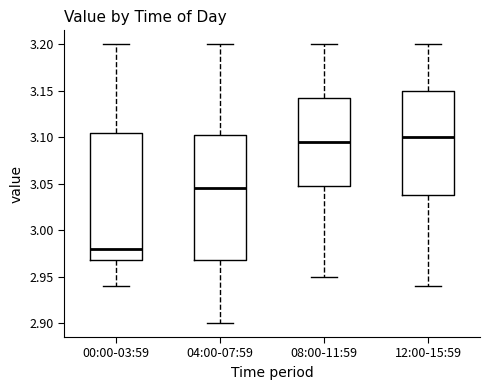

Reading left to right, read every box against the y-axis: the position of its median line, the range the box covers, and the ends of its whiskers. The values are not printed on the chart, so give them approximately, as read against the axis.

00:00-03:59: median 2.980, box 2.970 to 3.105, whiskers 2.940 to 3.200
04:00-07:59: median 3.045, box 2.970 to 3.105, whiskers 2.900 to 3.200
08:00-11:59: median 3.095, box 3.050 to 3.145, whiskers 2.950 to 3.200
12:00-15:59: median 3.100, box 3.040 to 3.150, whiskers 2.940 to 3.200